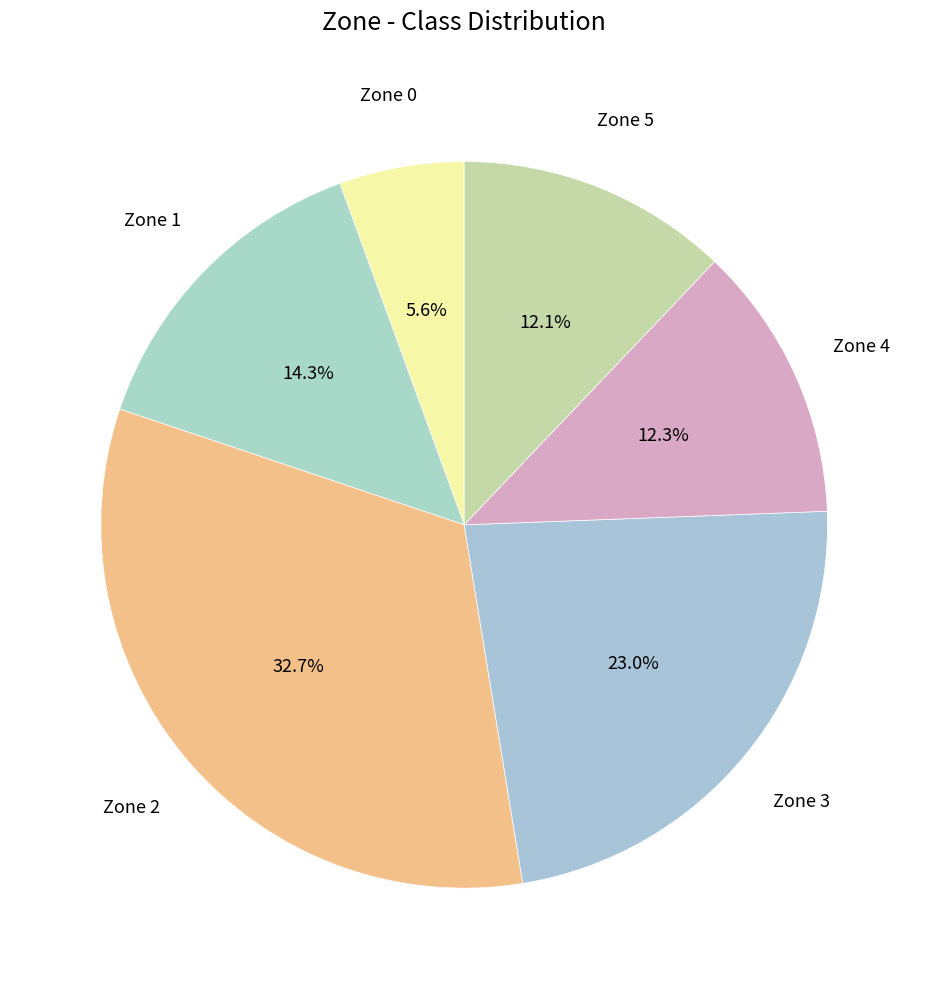

Count the number of slices in the pie.

6